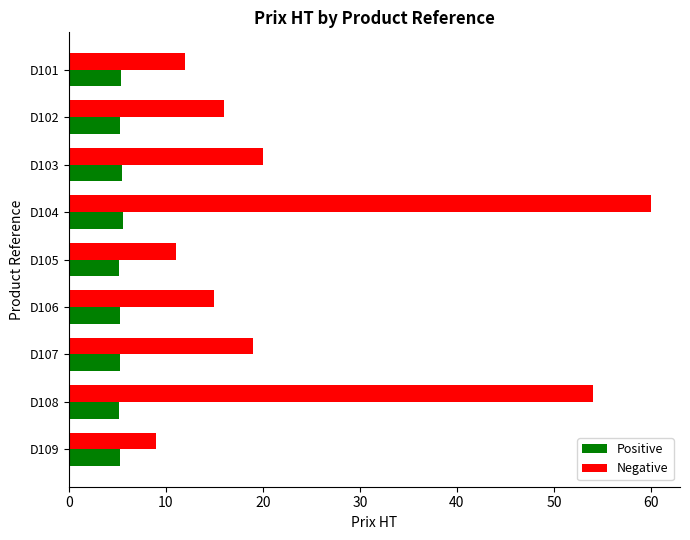

How many values in the Negative series are below 16?

4